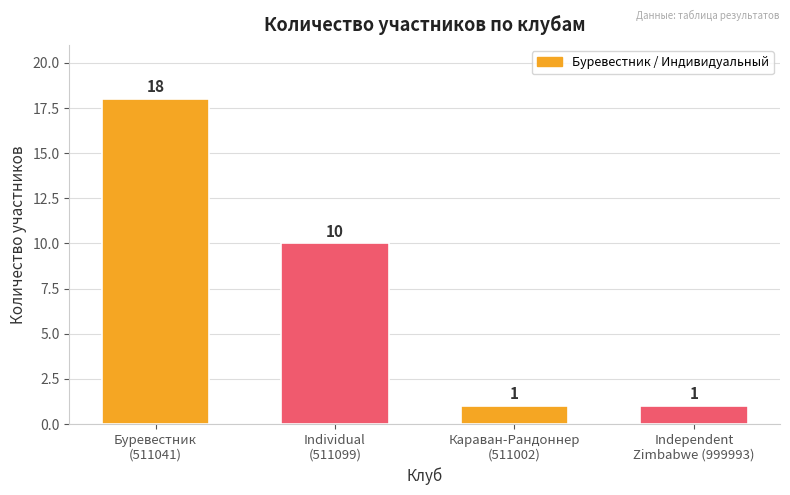

Count the values in the range 1 to 18.

4